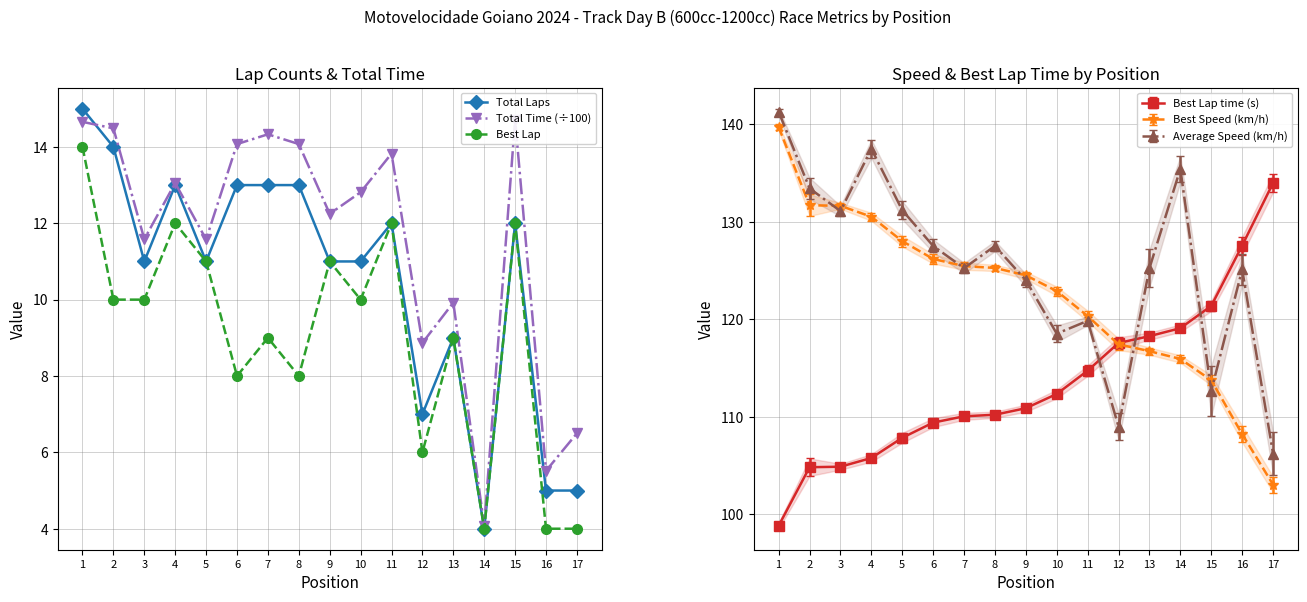

Which category has the highest value in the Total Laps series?

1